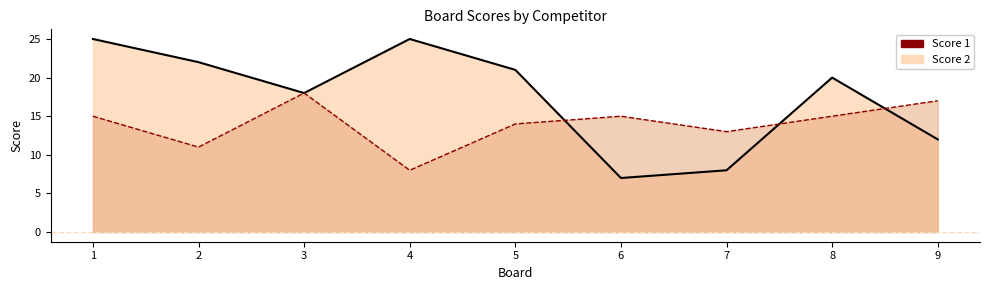

What is the approximate value of Score 1 at 4, to the nearest 10?

20